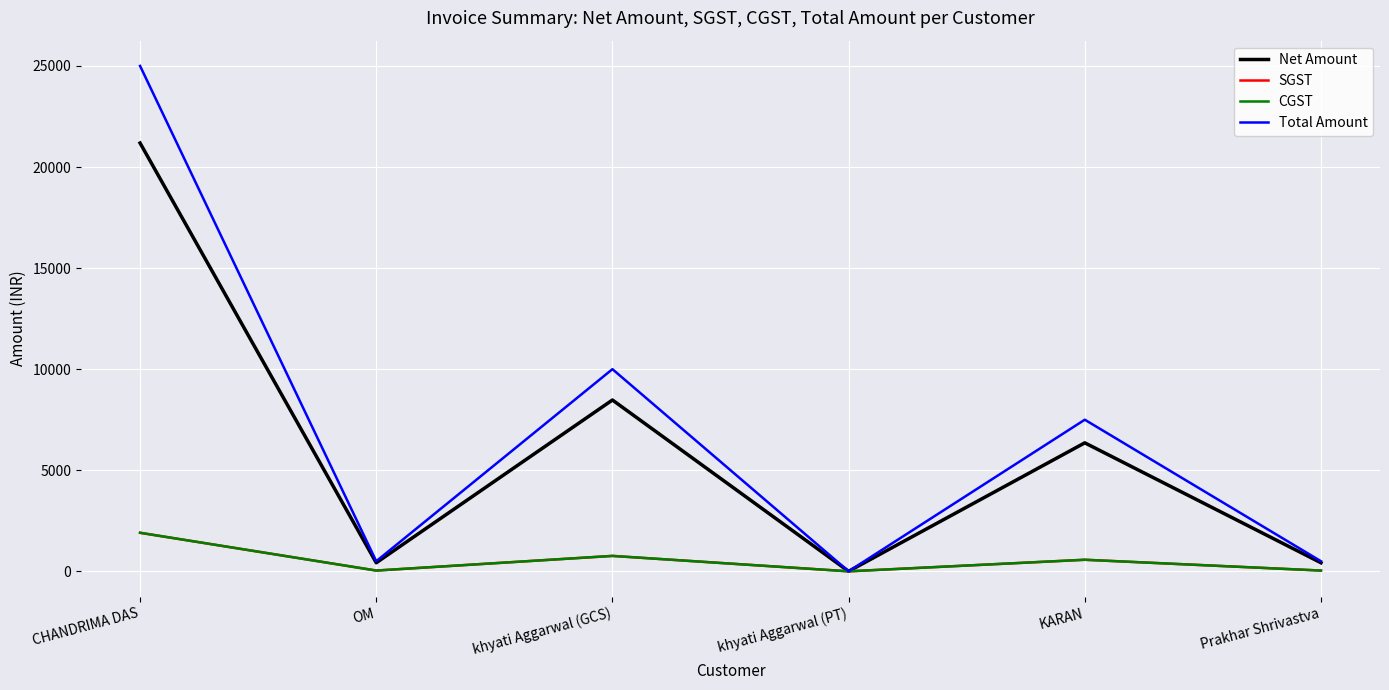

Does the chart display data point markers on the line(s)?

No